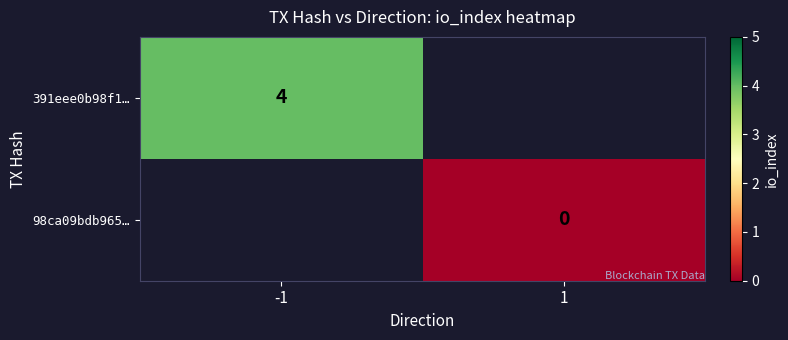

At how many categories does at least one series exceed 2?

1